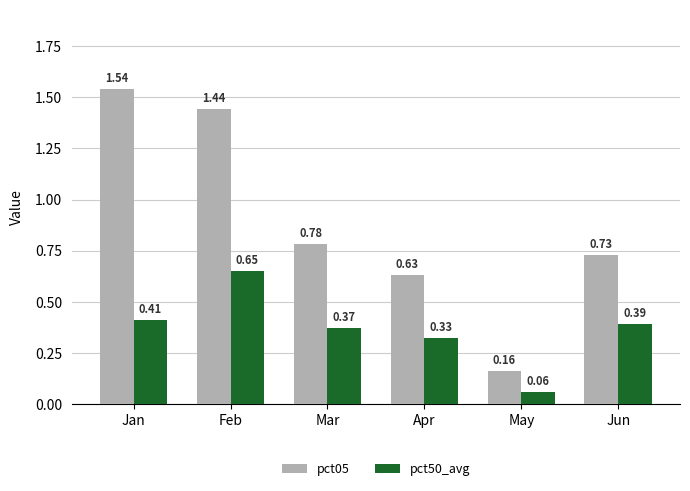

Between Jan and Apr, which series saw the biggest shift?

pct05